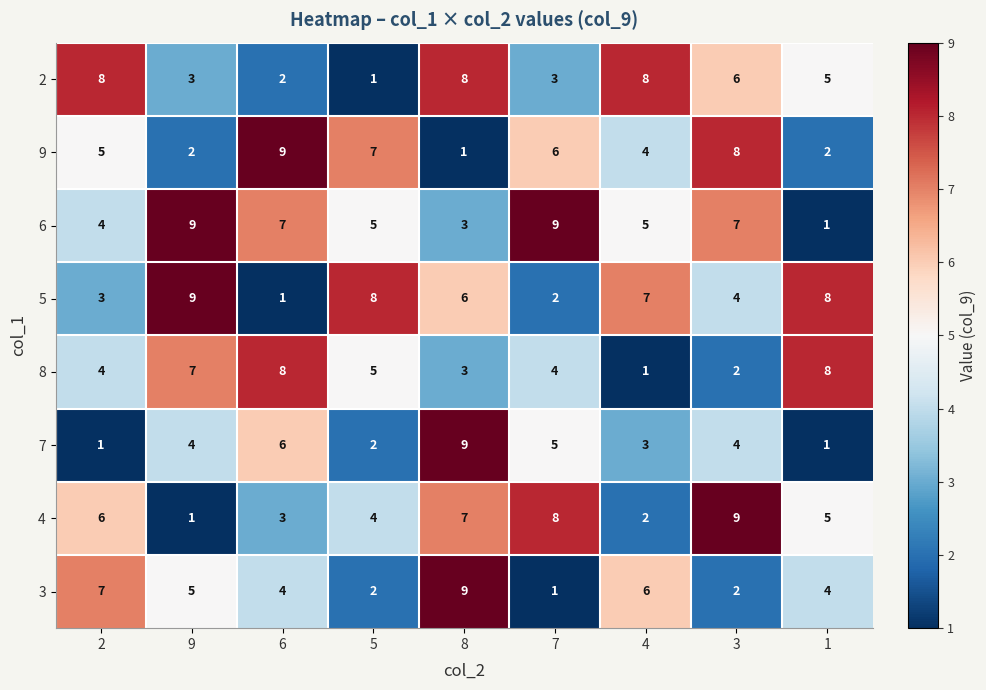

What is the spread (max minus min) of values at 2?

7